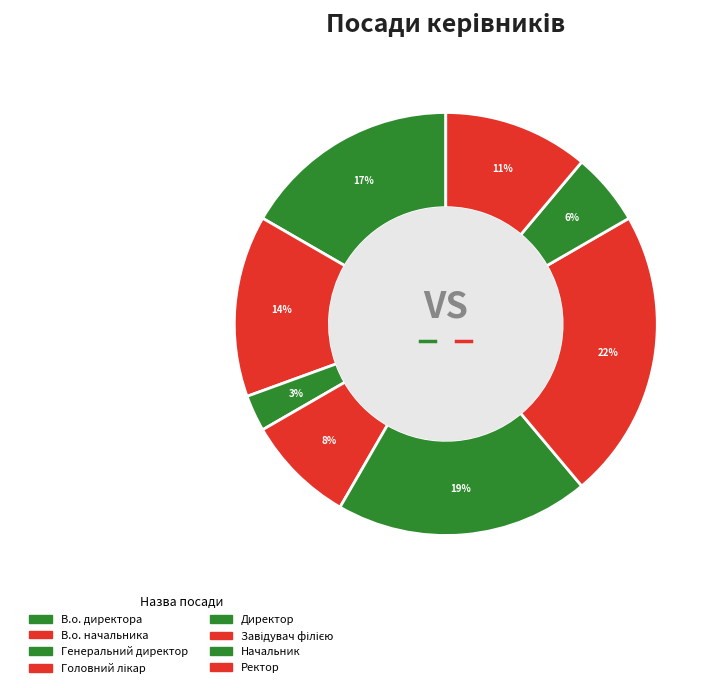

True or false: Директор accounts for 25% of the total.

False